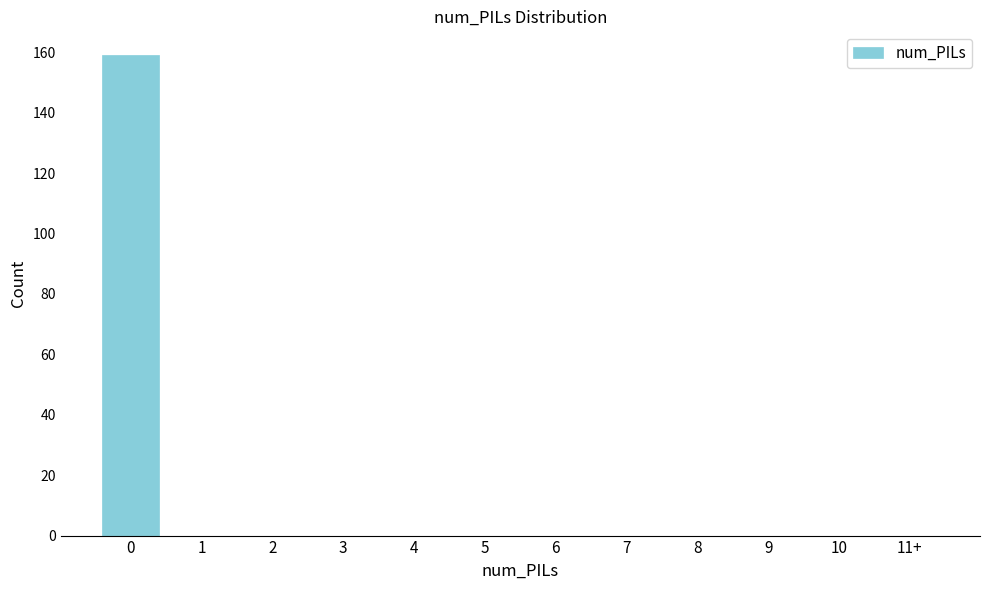

Reading left to right, list all the values displayed in this chart.

0=159	1=0	2=0	3=0	4=0	5=0	6=0	7=0	8=0	9=0	10=0	11+=0